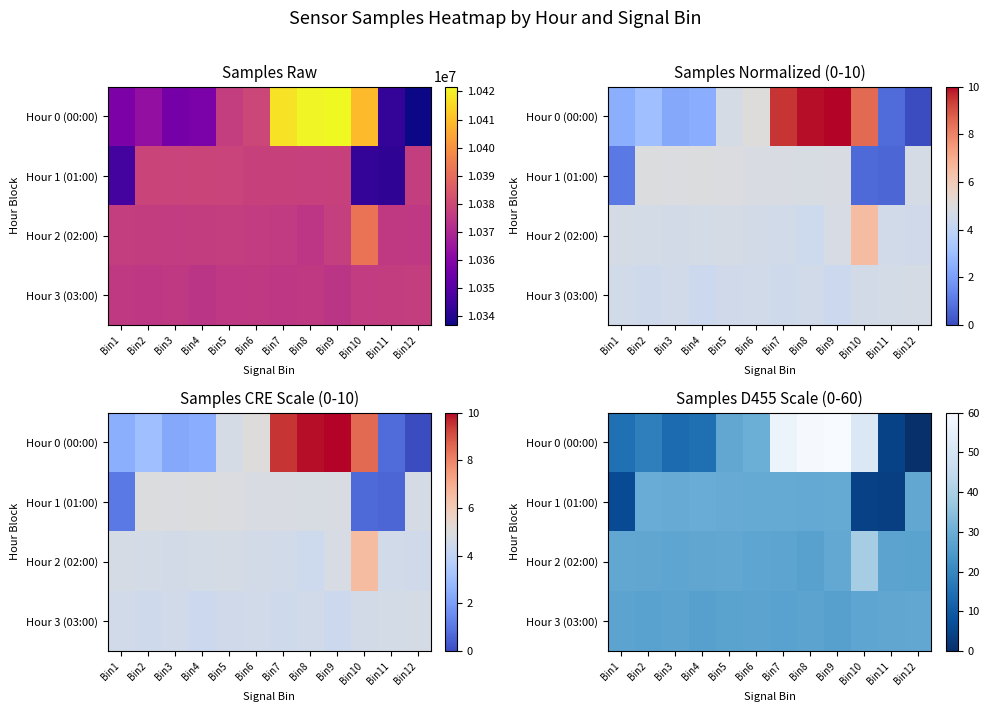

At which category is the sum across all series the highest?

Bin9